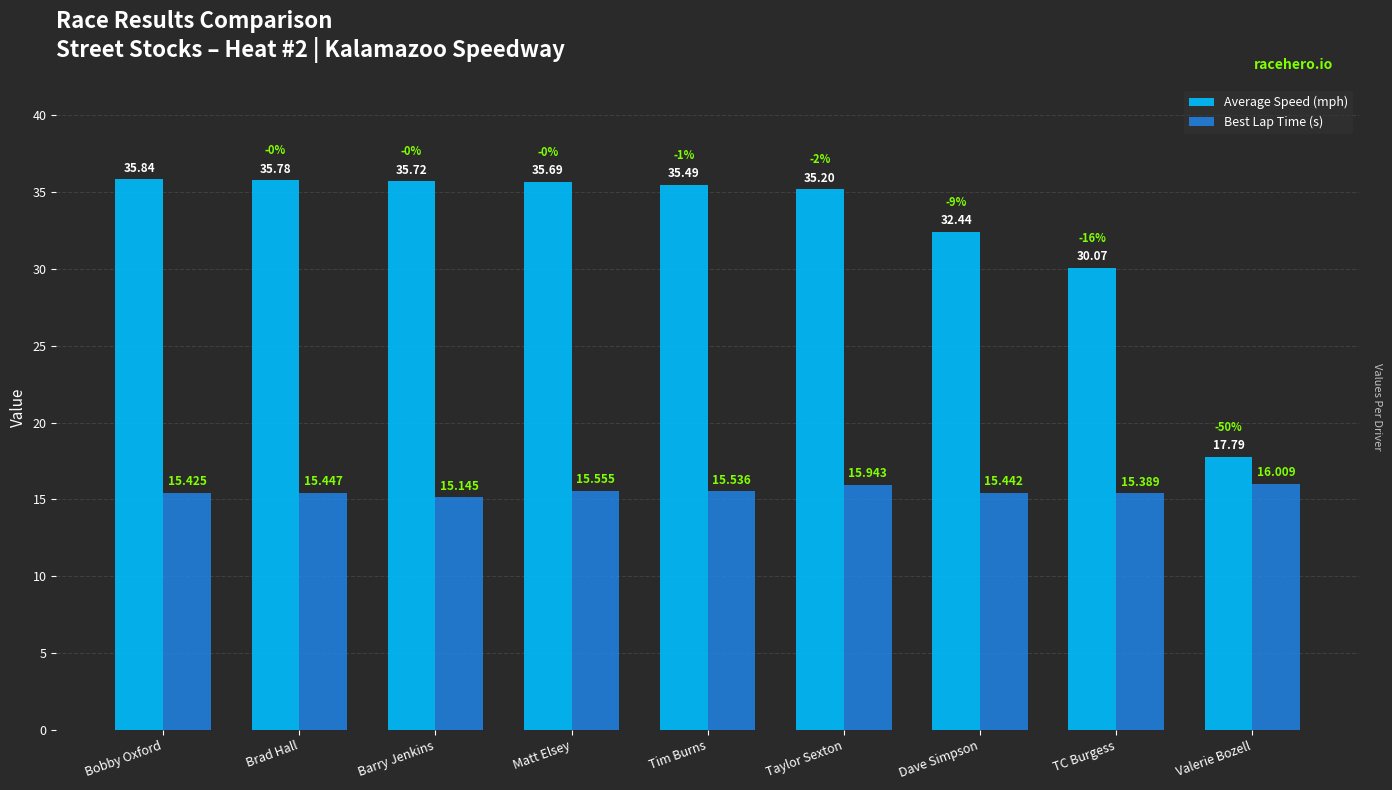

Where is Best Lap Time (s) nearest to the value 15?

Barry Jenkins